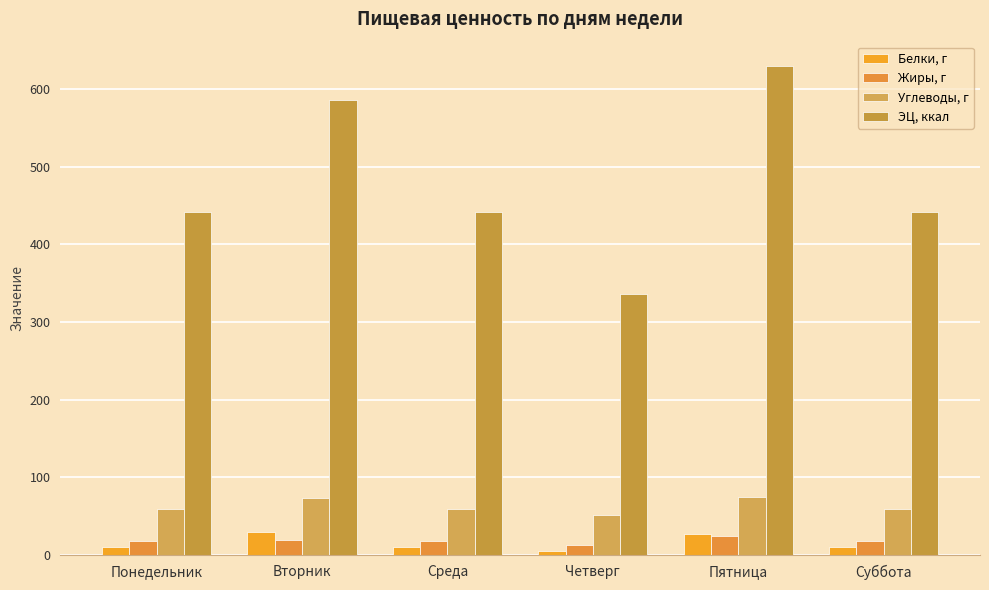

Reading left to right, list all the values displayed in this chart.

Белки, г: 10.4	29.6	10.4	5.2	27.5	10.4
Жиры, г: 18.6	19.6	18.6	12.6	24.5	18.6
Углеводы, г: 59.1	73.9	59.1	51.2	74.9	59.1
ЭЦ, ккал: 441.3	586.0	441.3	336.6	629.4	441.3